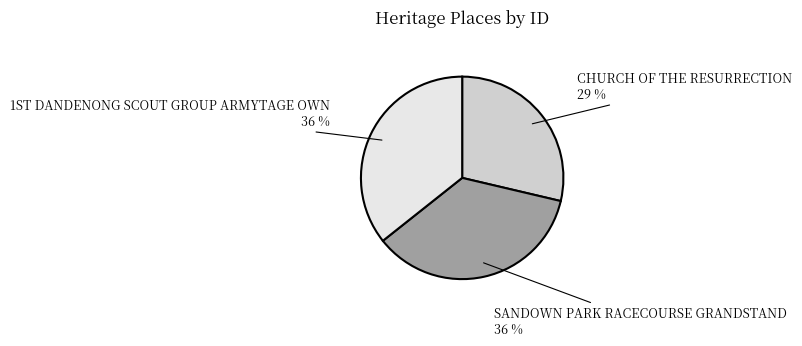

Count the number of slices in the pie.

3